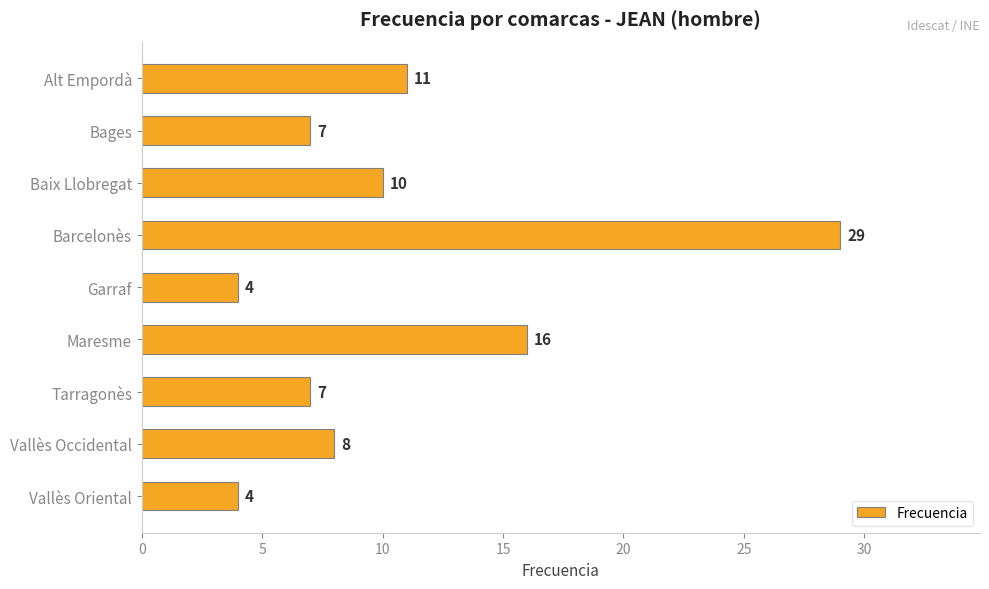

What is the greatest value displayed?

29